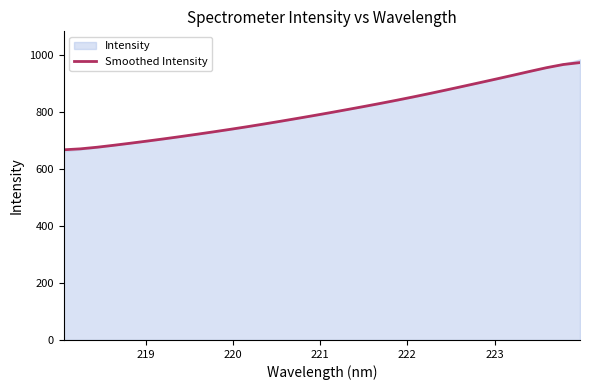

What is the sum of all values?

25661.7